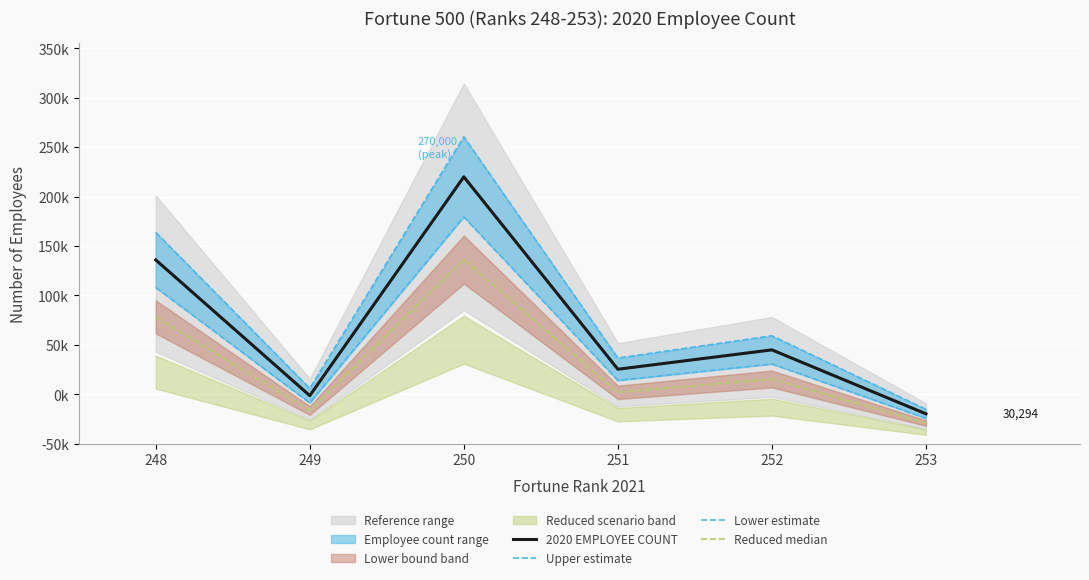

True or false: Lower estimate and Upper estimate intersect in this chart.

False